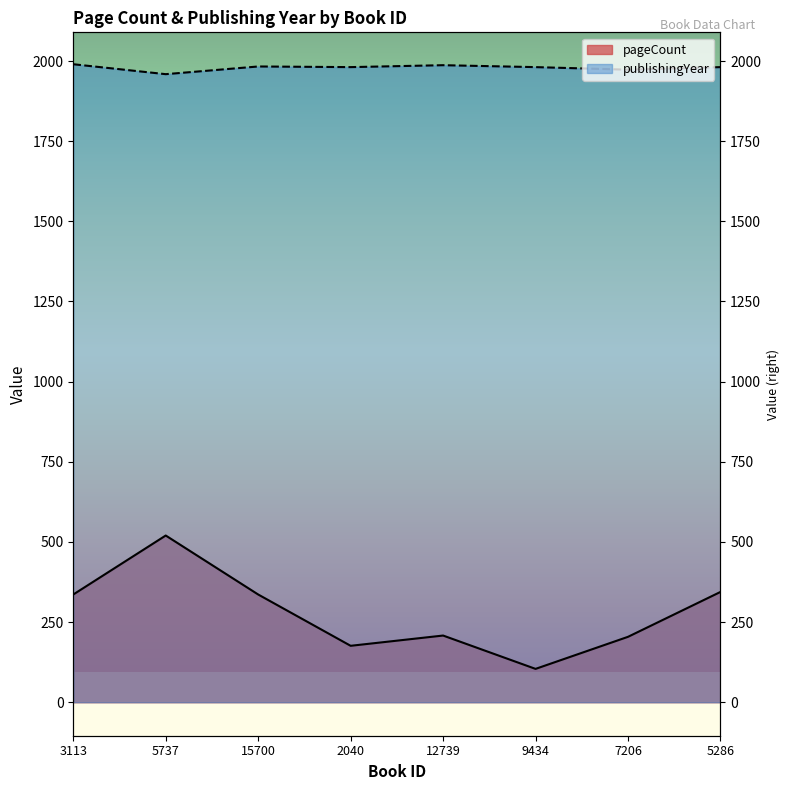

Is the value of publishingYear at 2040 greater than the value of pageCount at 15700?

Yes